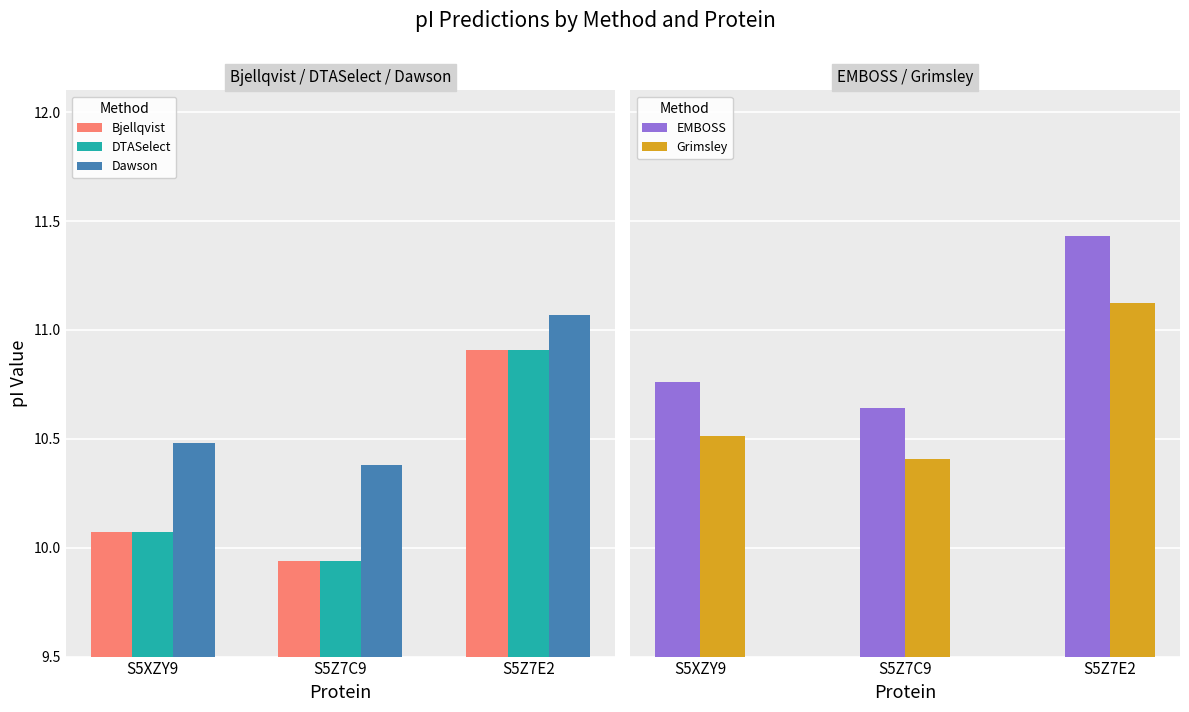

True or false: Grimsley has a value of 10.5 at S5XZY9.

True